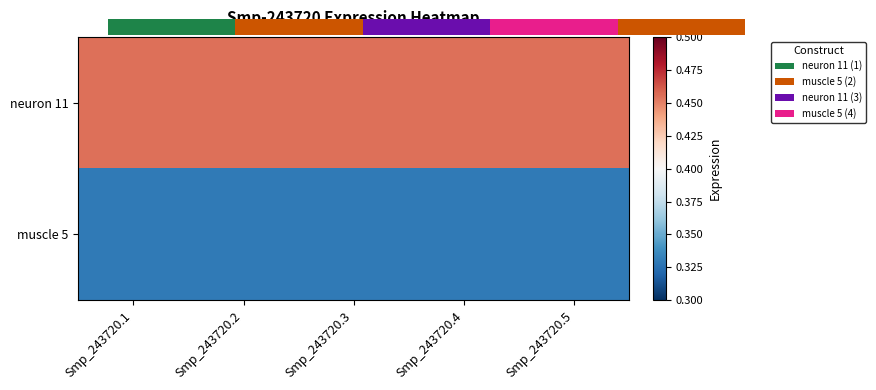

At which category is the sum across all series the highest?

Smp_243720.1